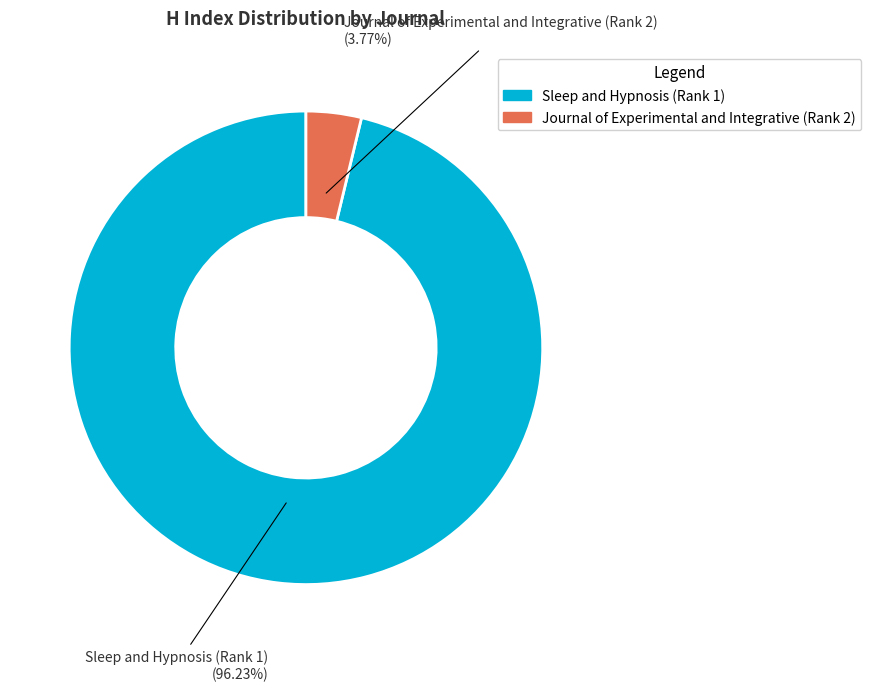

What is the total percentage of Sleep and Hypnosis (Rank 1) and Journal of Experimental and Integrative (Rank 2)?

100.0%